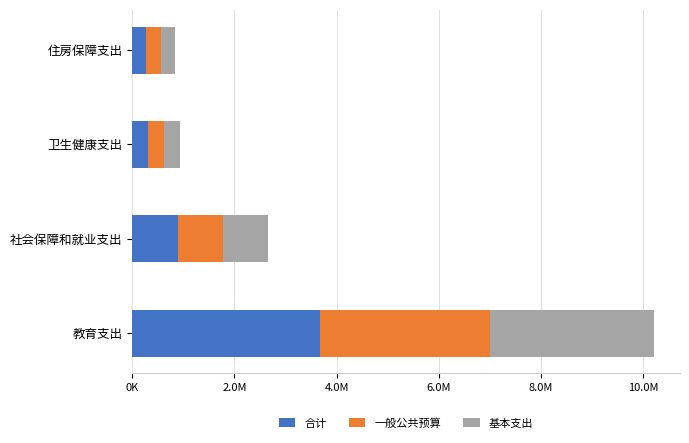

What is the sum of all 一般公共预算 values?

4803199.6